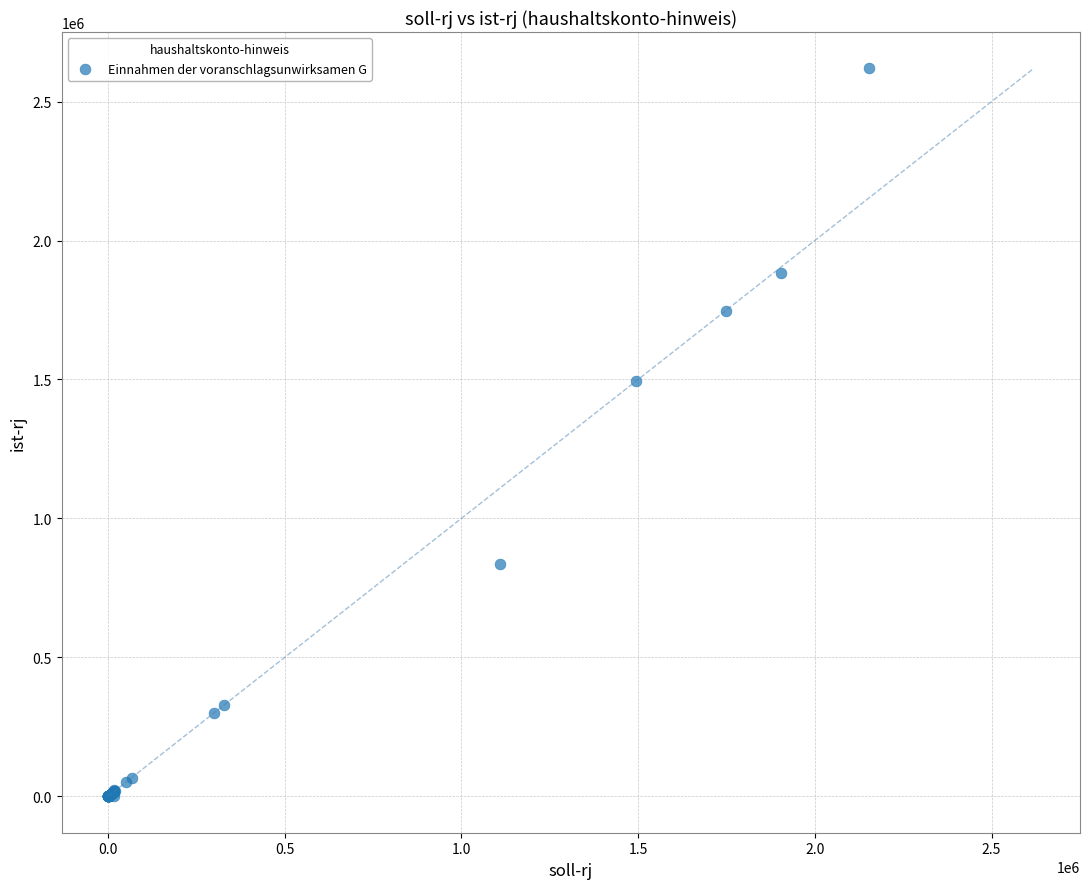

What Y value in the scatter plot is closest to 1309706?

1494310.7